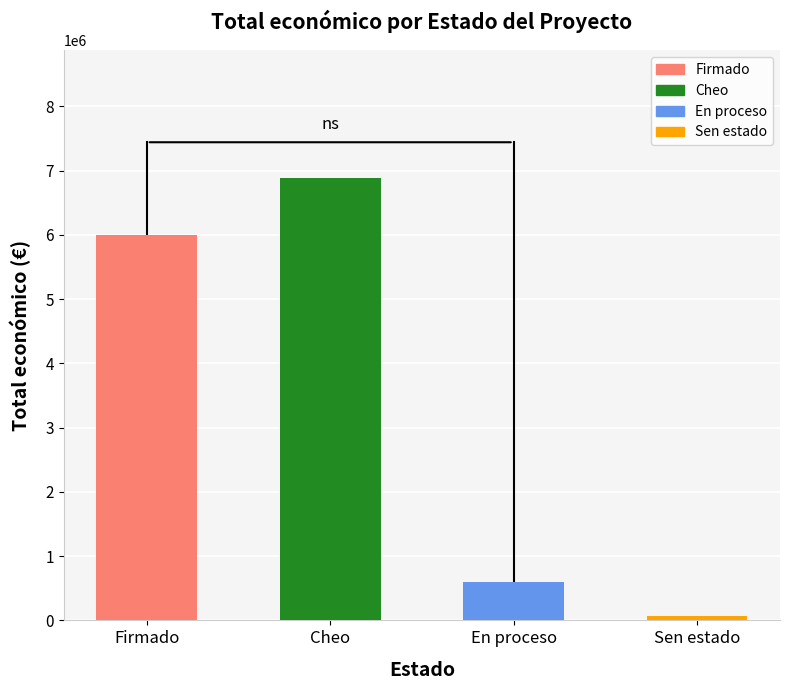

Approximately how many times larger is the value at Cheo compared to Firmado?

1.1